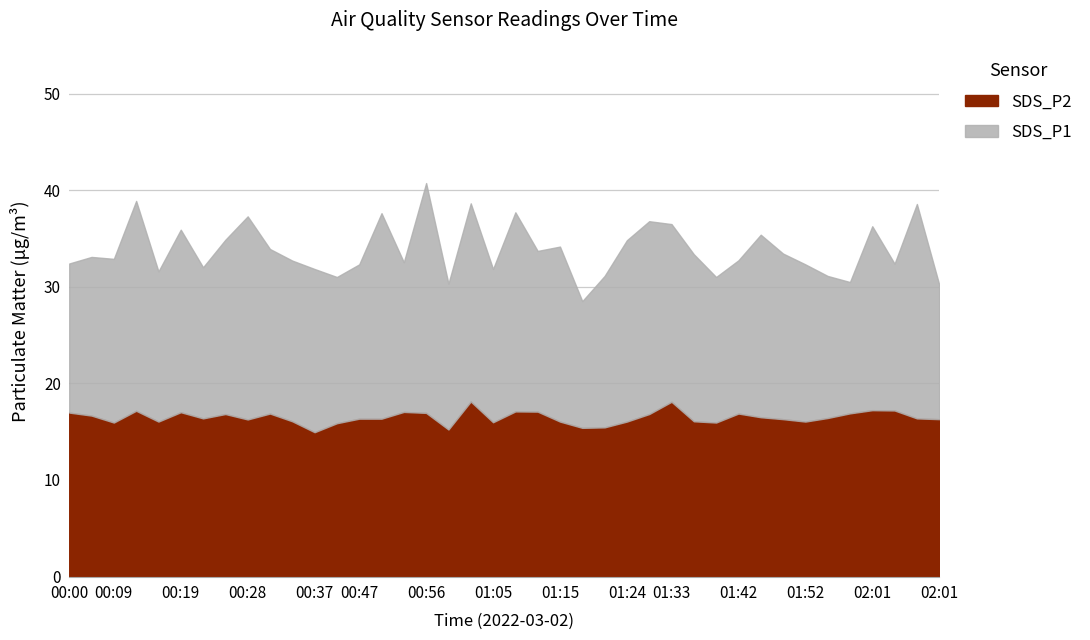

True or false: SDS_P1 and SDS_P2 cross at least once.

False